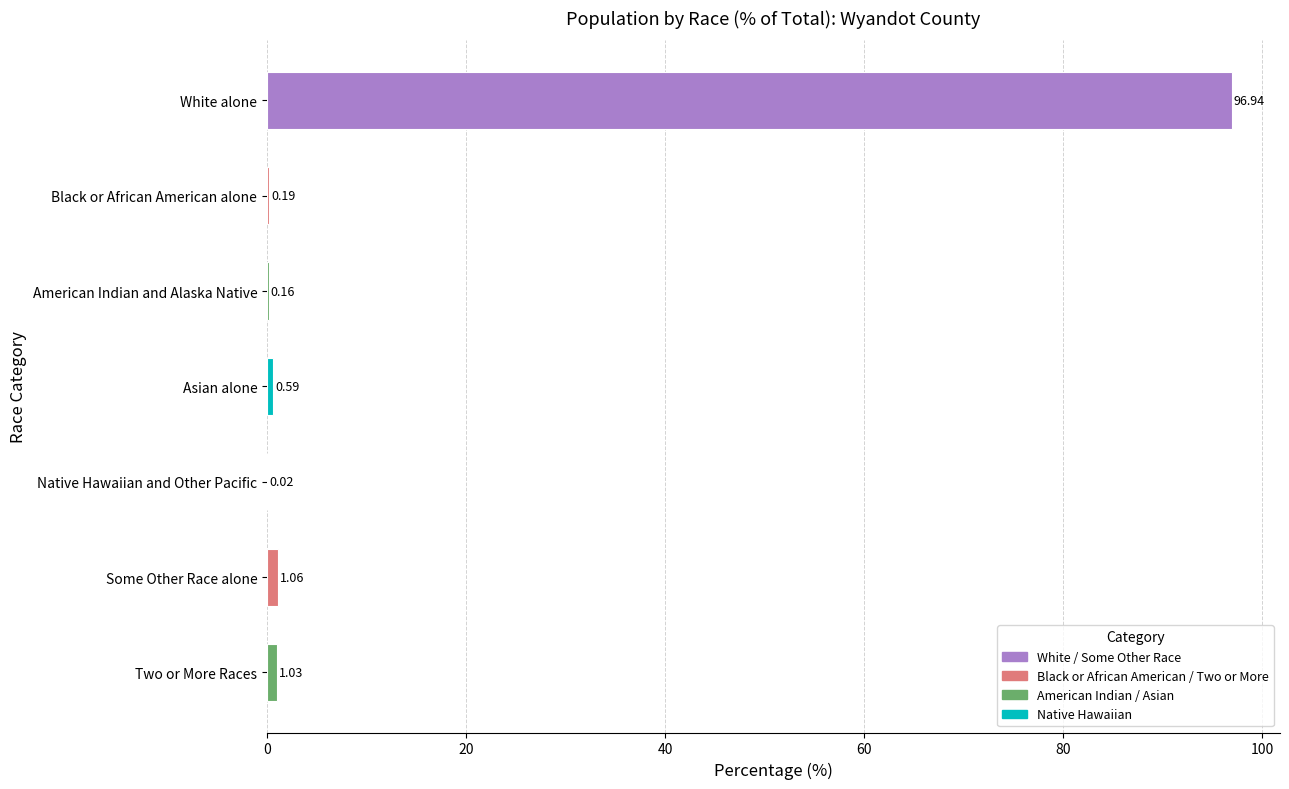

Where is the data nearest to the value 48?

Some Other Race alone